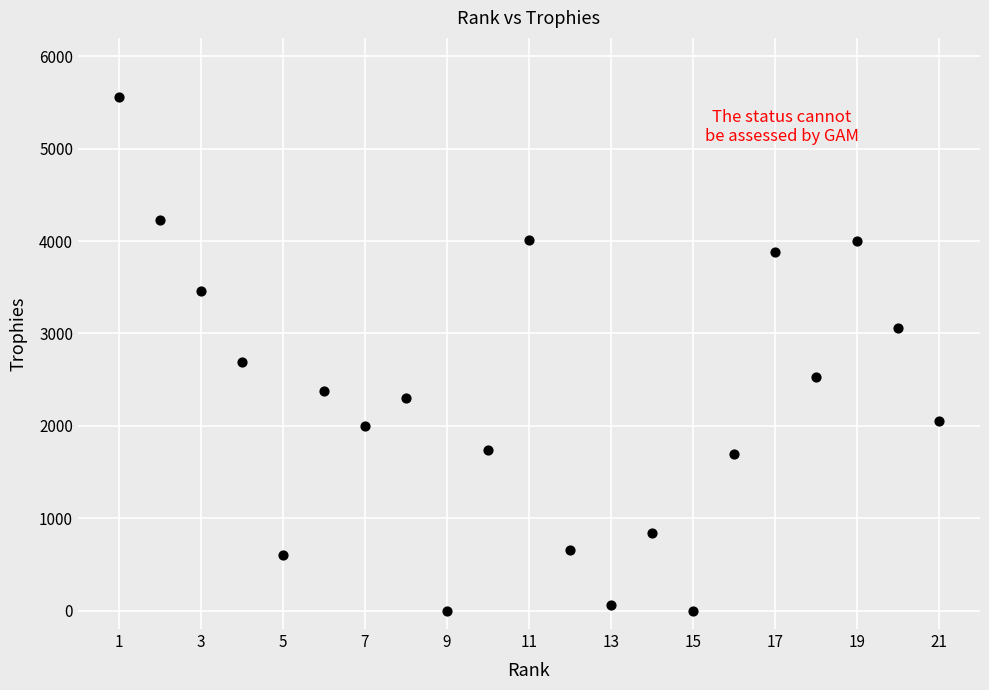

What Y value in the scatter plot is closest to 2781?

2690